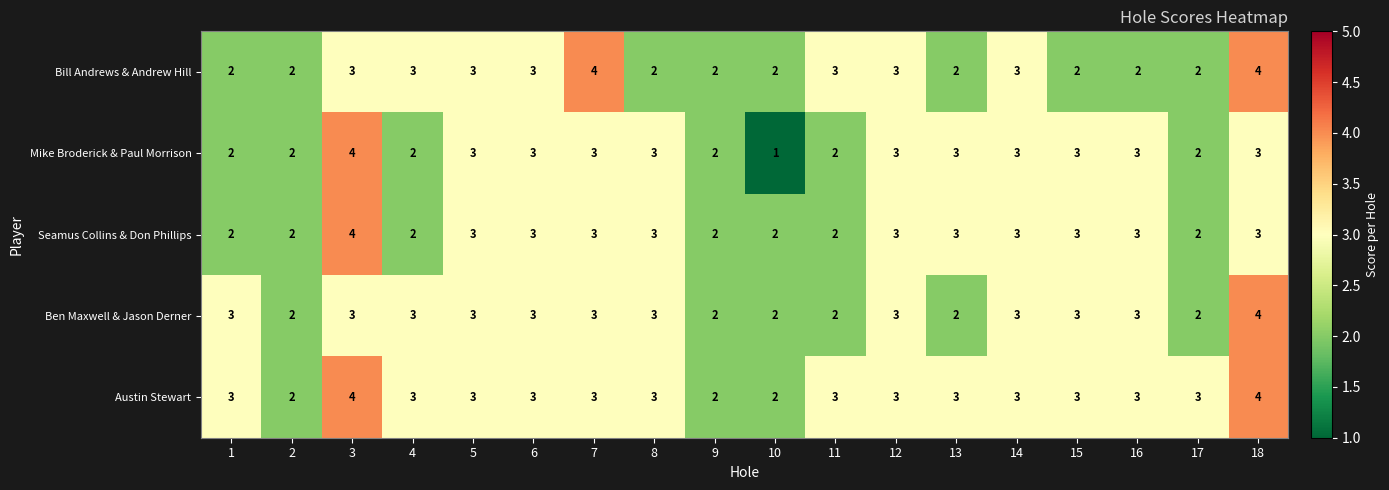

Between 7 and 9, which series saw the biggest shift?

Bill Andrews & Andrew Hill